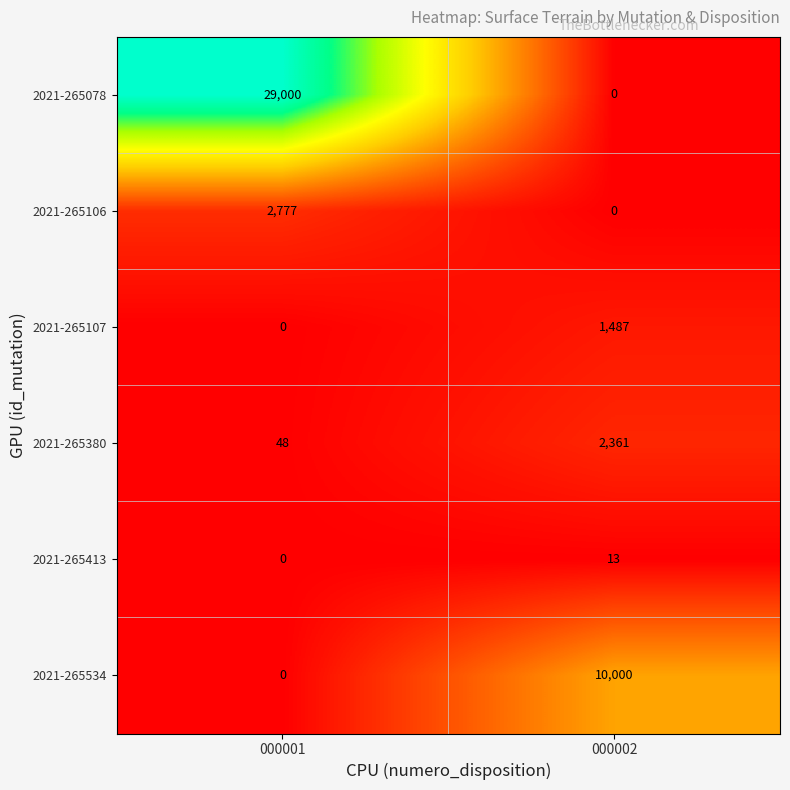

Is it true that 2021-265106 equals 0 at 000002?

True